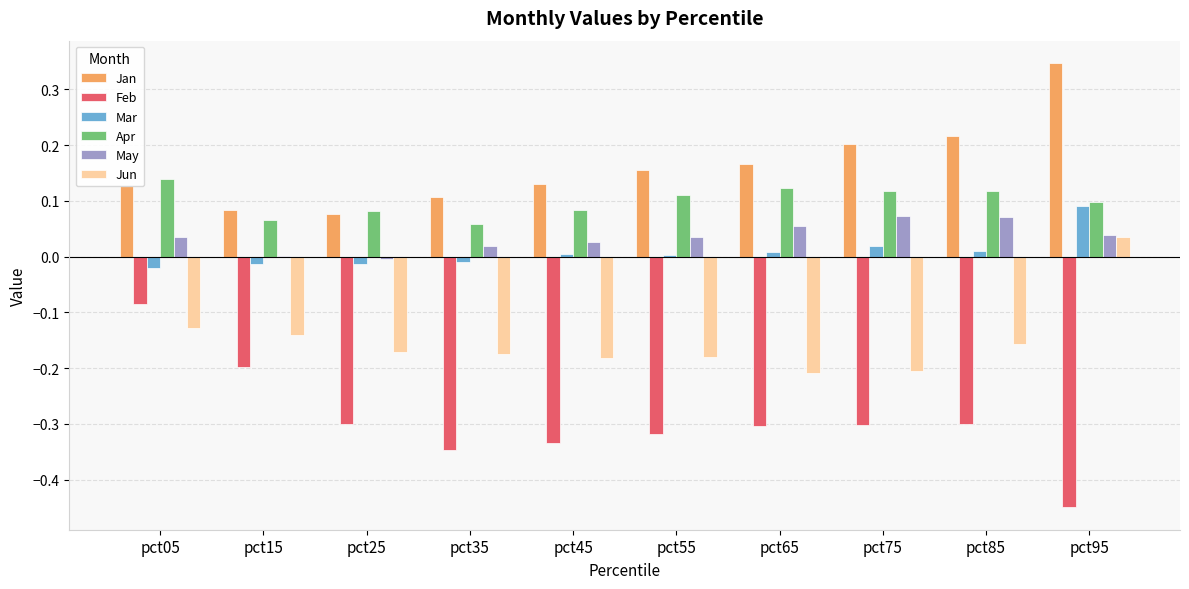

Which series has the largest total across all categories?

Jan